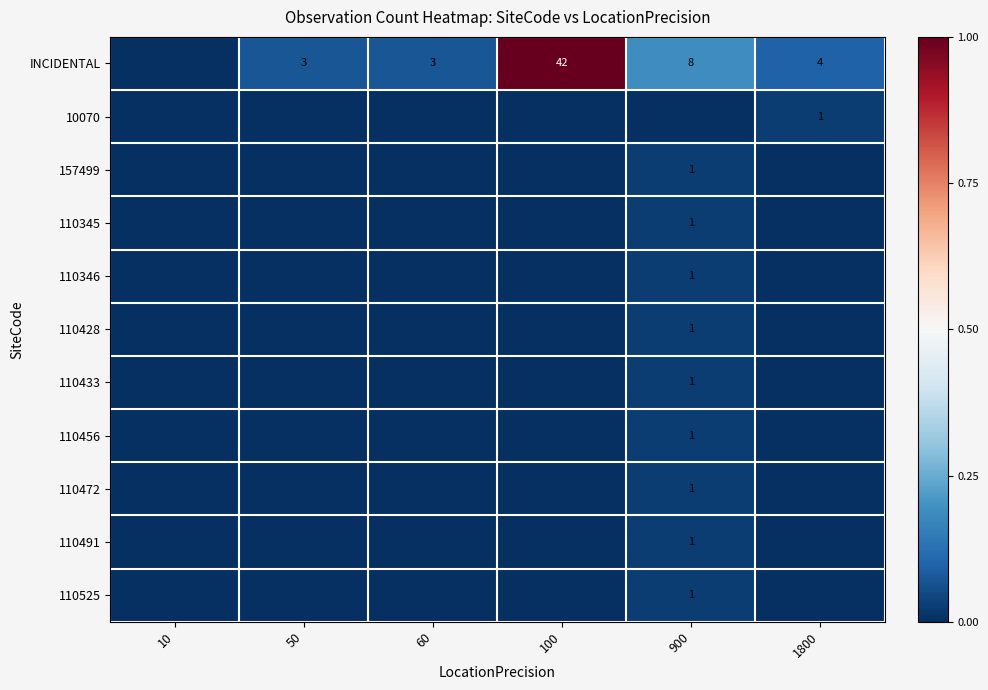

Is the value of INCIDENTAL at 50 greater than the value of 110525 at 900?

Yes